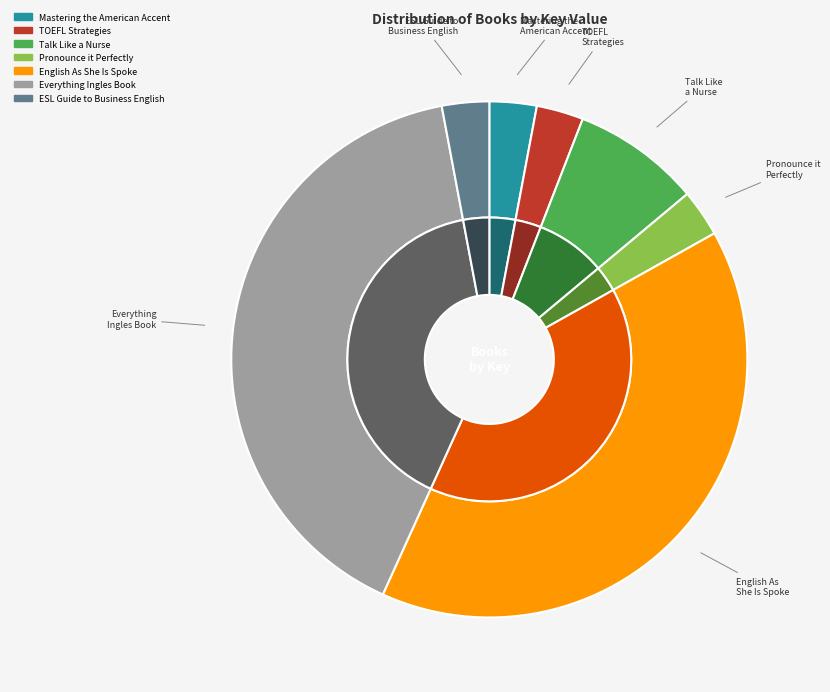

To the nearest percent, what is the combined percentage of ESL Guide to American Business English and Pronounce it Perfectly in English?

6%